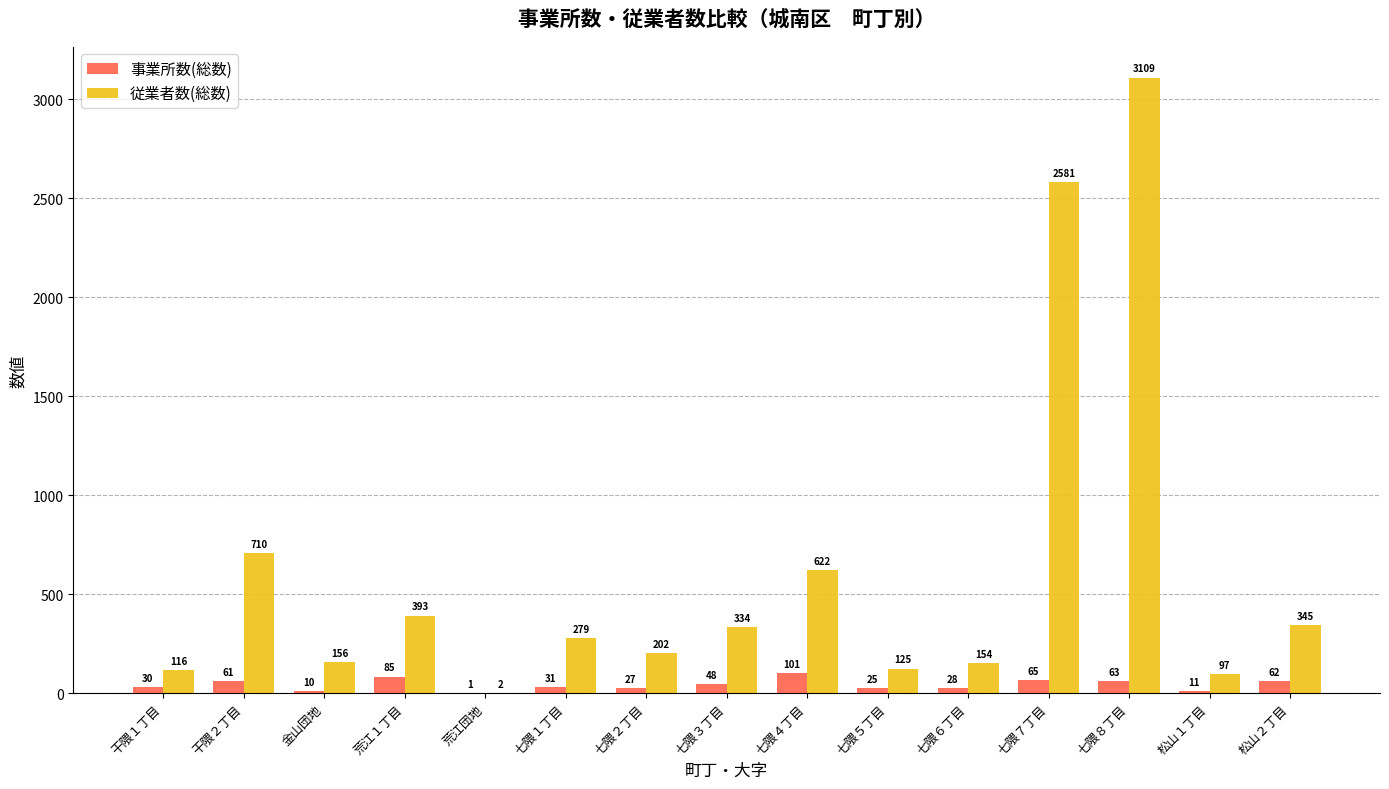

Read the 従業者数(総数) value at 荒江１丁目.

393